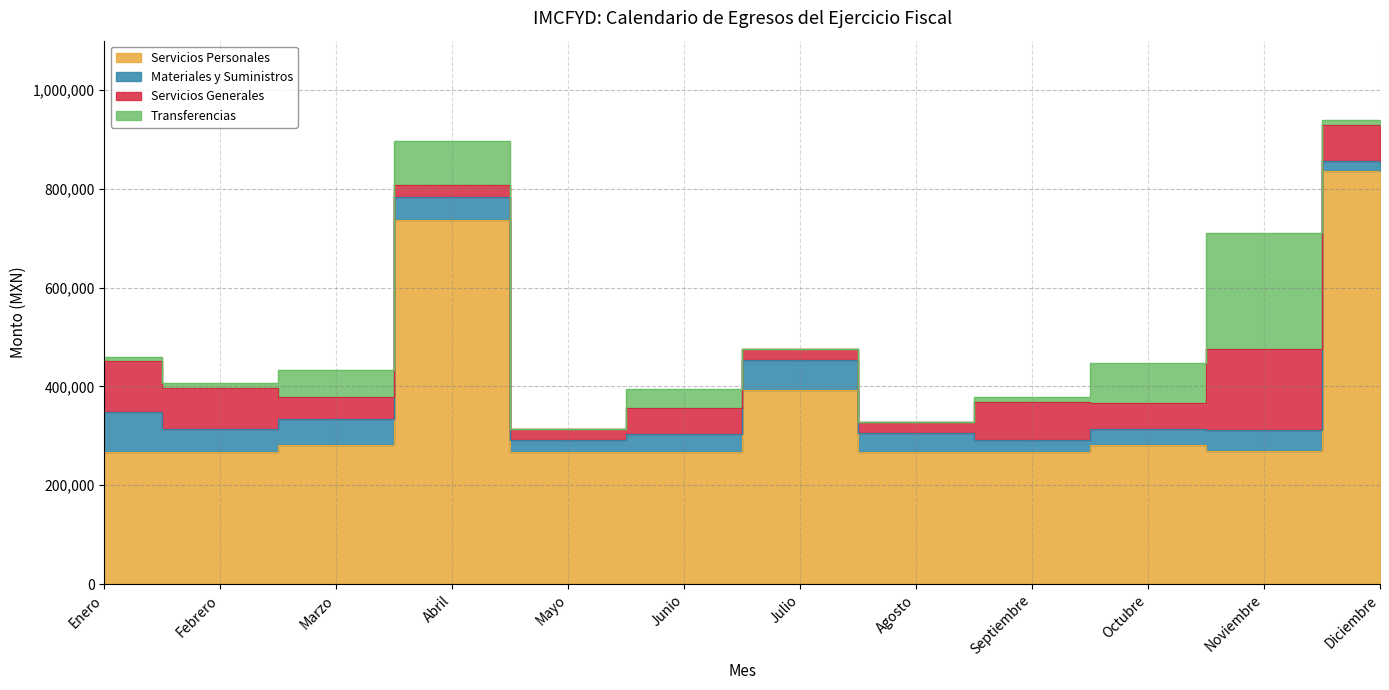

What is the difference between the Materiales y Suministros values at Marzo and Julio?

9000.0